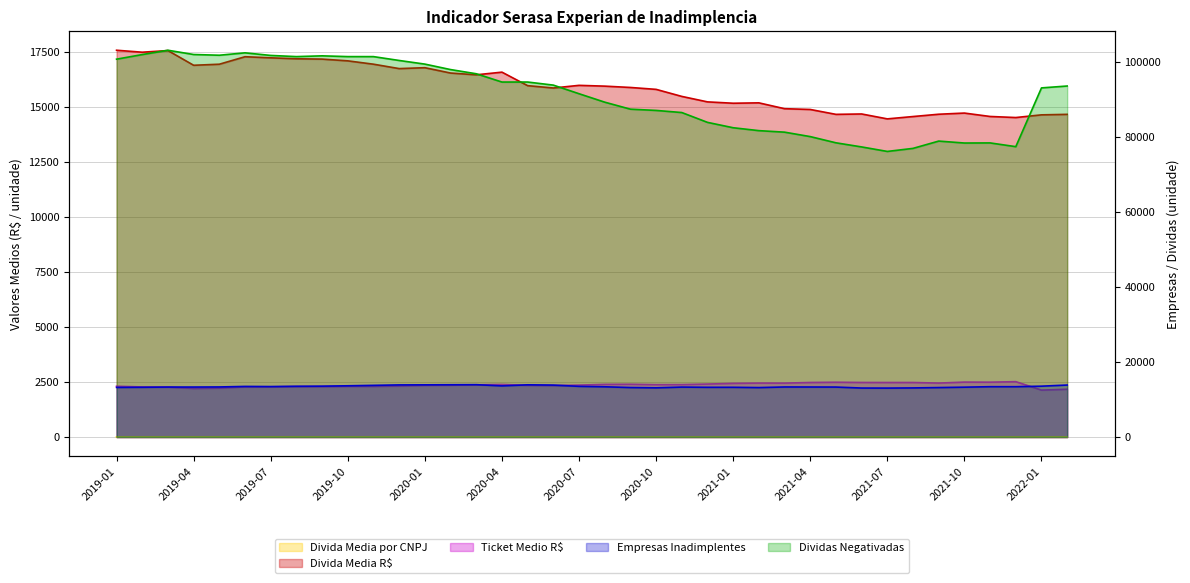

At which label does Divida Media por CNPJ reach its minimum?

2021-12